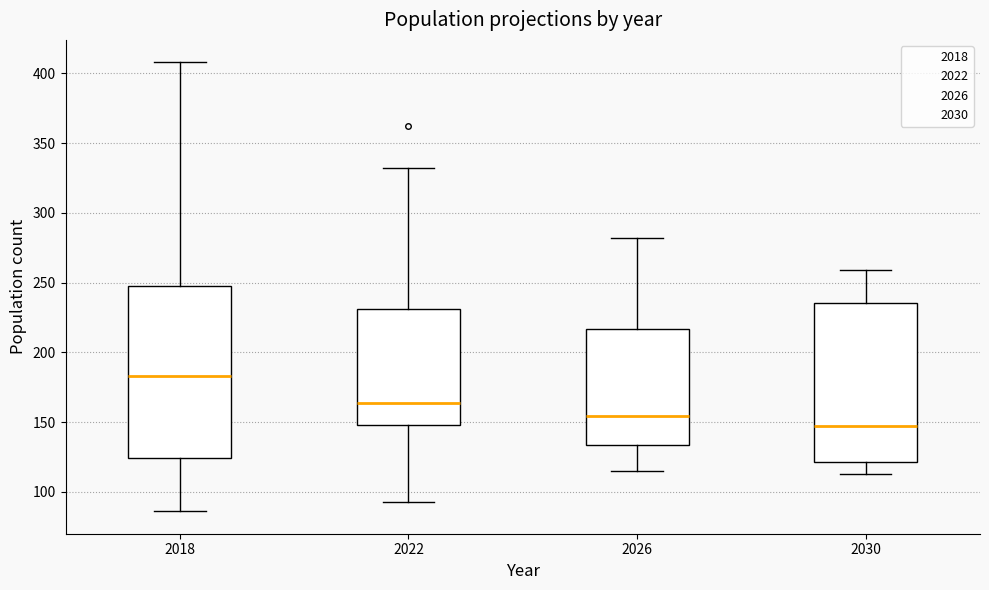

Reading left to right, read every box against the y-axis: the position of its median line, the range the box covers, and the ends of its whiskers. The values are not printed on the chart, so give them approximately, as read against the axis.

2018: median 185, box 125 to 250, whiskers 85 to 410
2022: median 165, box 150 to 230, whiskers 95 to 330
2026: median 155, box 135 to 215, whiskers 115 to 280
2030: median 145, box 120 to 235, whiskers 115 to 260